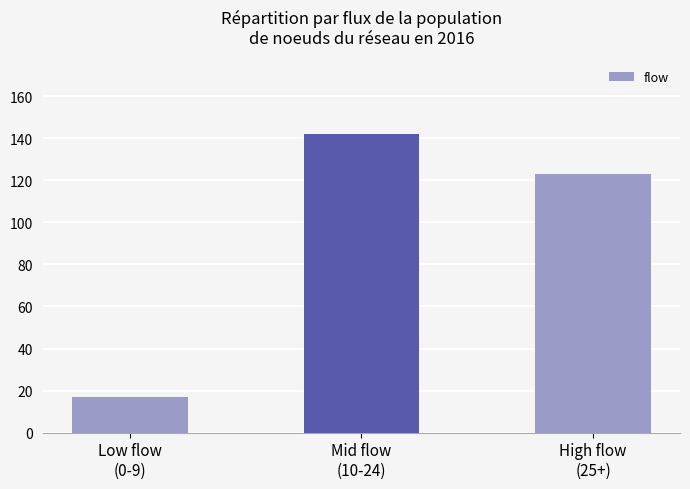

Read the value at High flow
(25+), to the nearest 10.

120